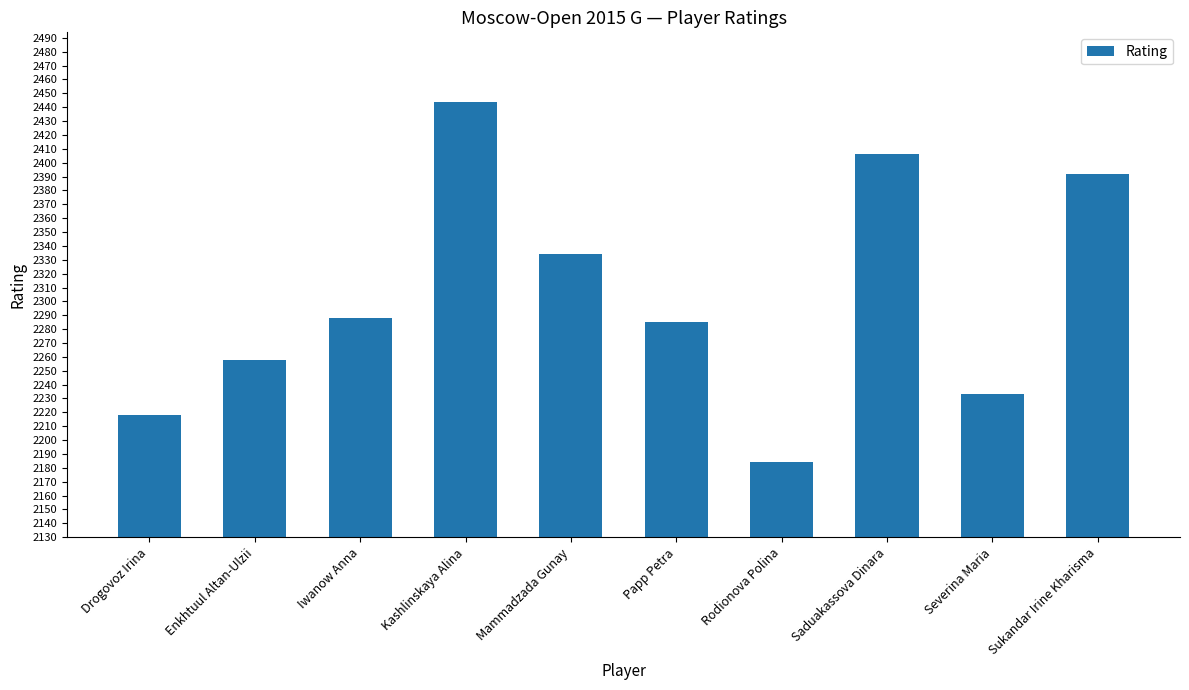

How many values are below 2288?

5